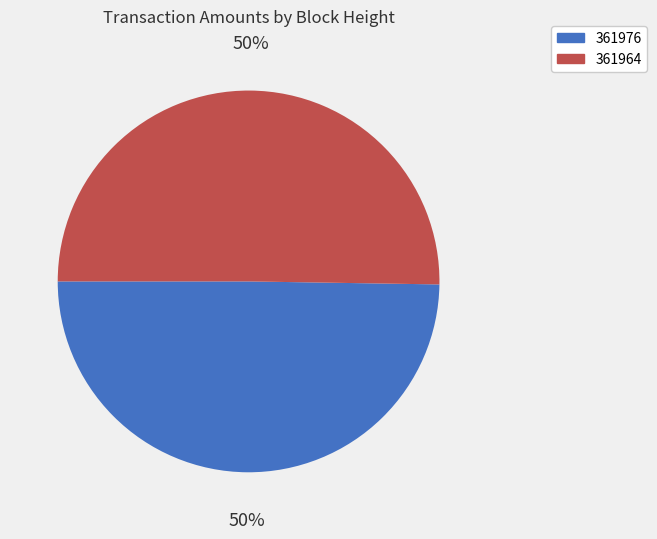

Which slice is the smallest?

361976